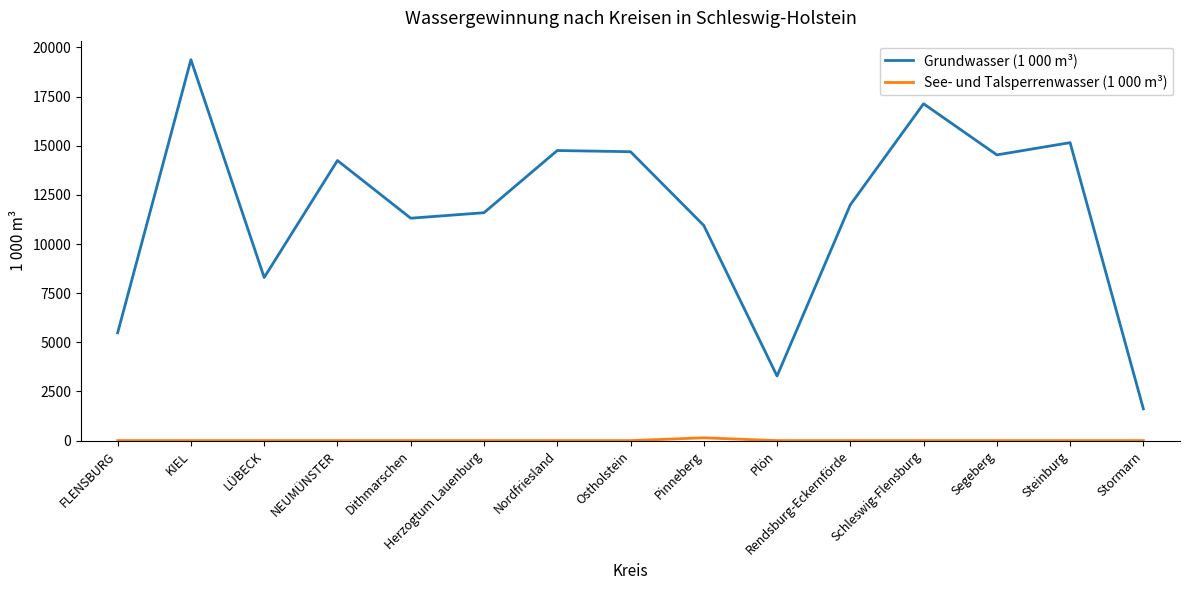

Which series has the largest total across all categories?

Grundwasser (1 000 m³)